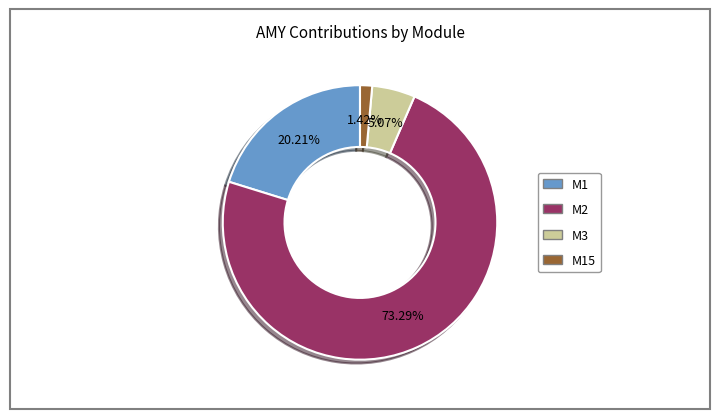

Is there any slice that represents more than half of the pie?

Yes